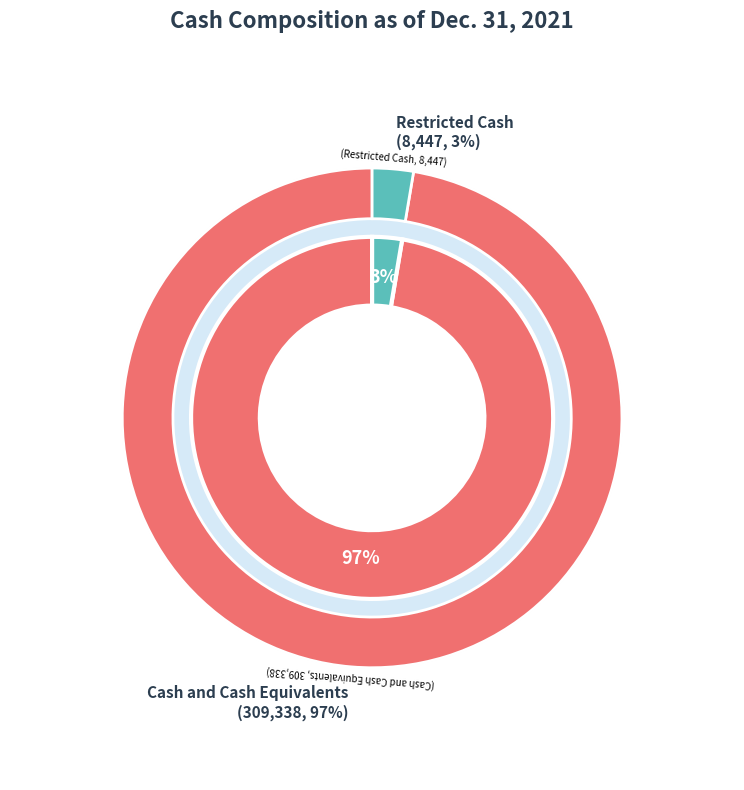

What portion of the pie excludes Restricted Cash?

97.3%